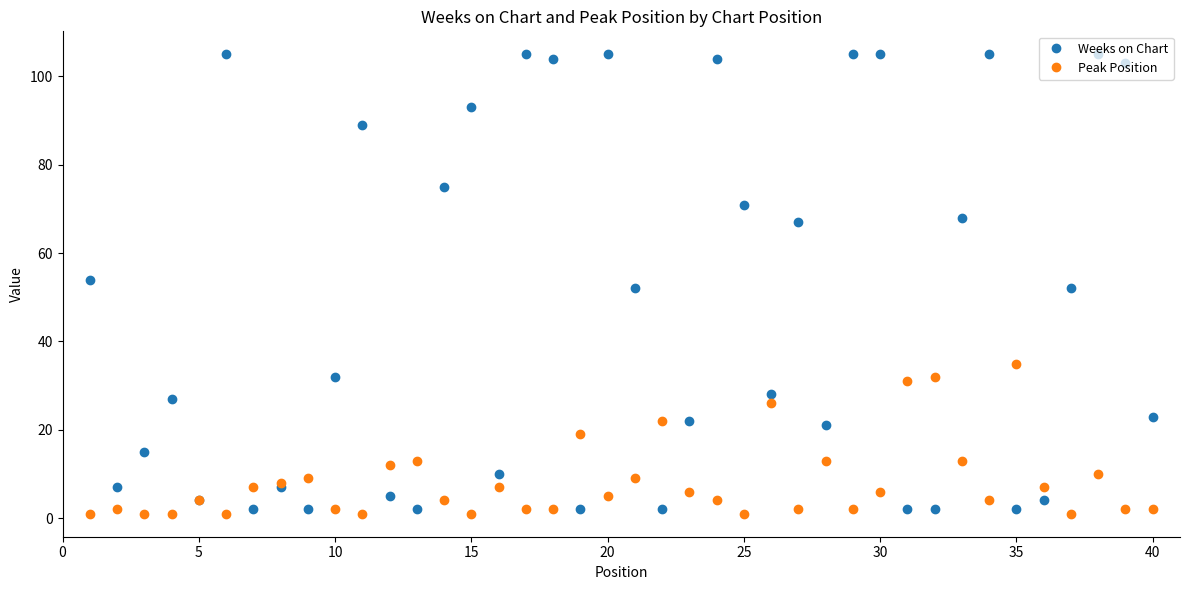

Which series has the widest spread of values?

Weeks on Chart